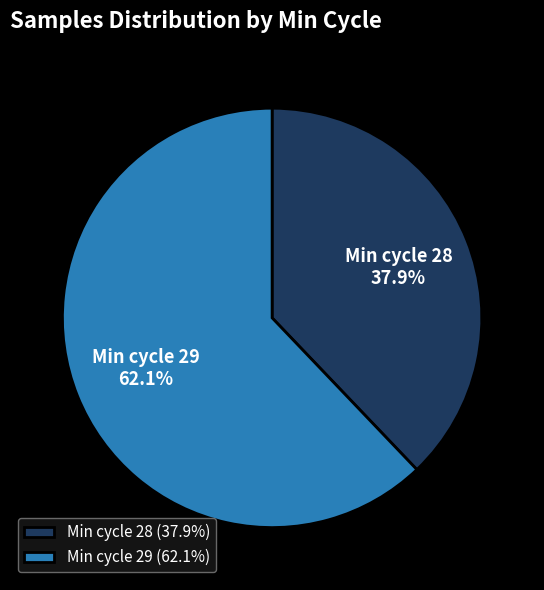

What is the ratio of the value at Min cycle 28 to the value at Min cycle 29?

0.6